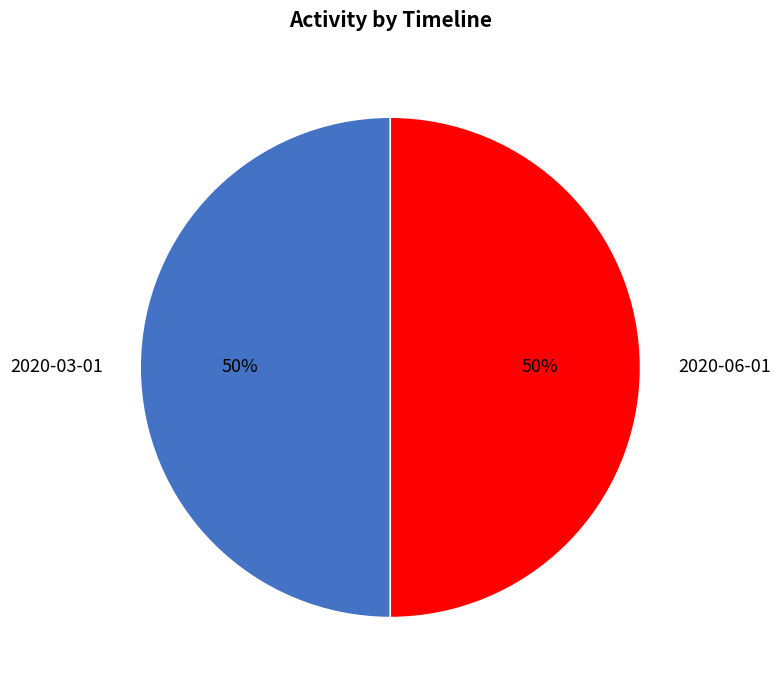

To the nearest percent, what portion does 2020-06-01 represent?

50%